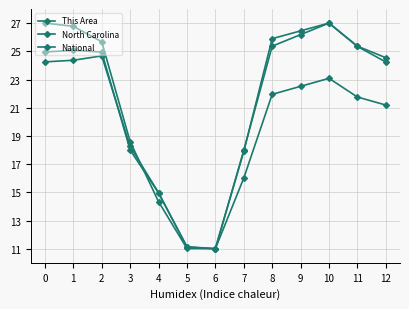

What is the value of the North Carolina point at the 9th from the left?

25.9